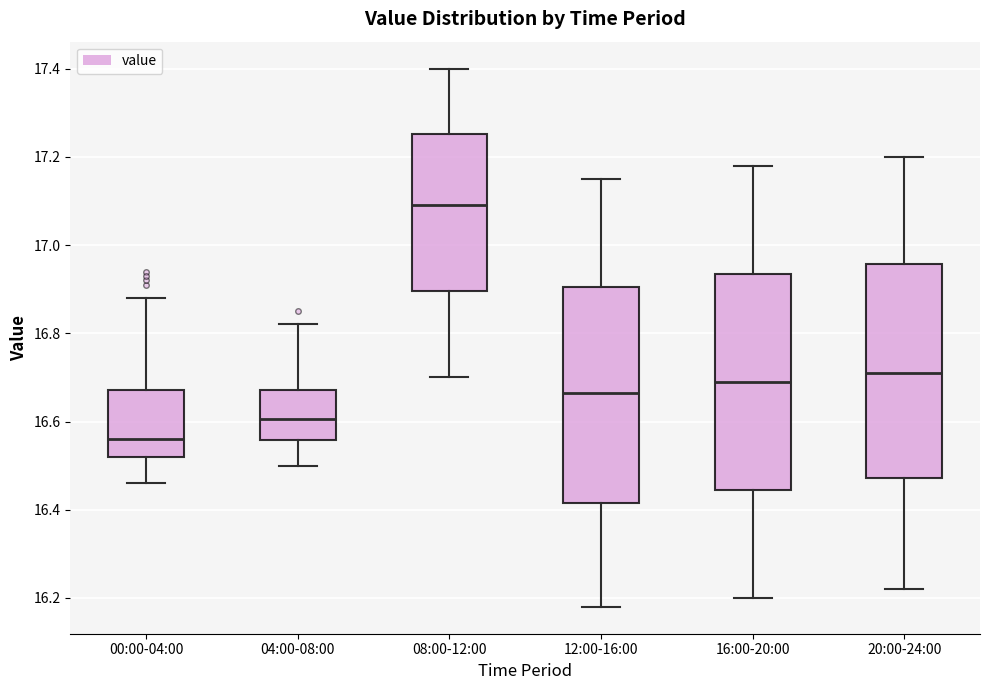

Where does the median line of the box for 04:00-08:00 sit on the y-axis? The values are not printed on the chart, so give them approximately, as read against the axis.

16.60